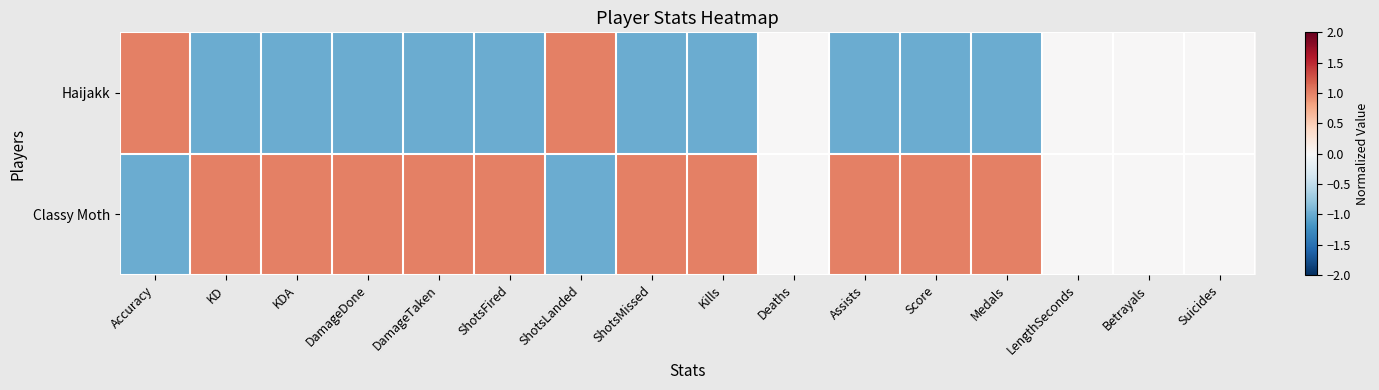

Which series has the largest range (max minus min)?

Haijakk